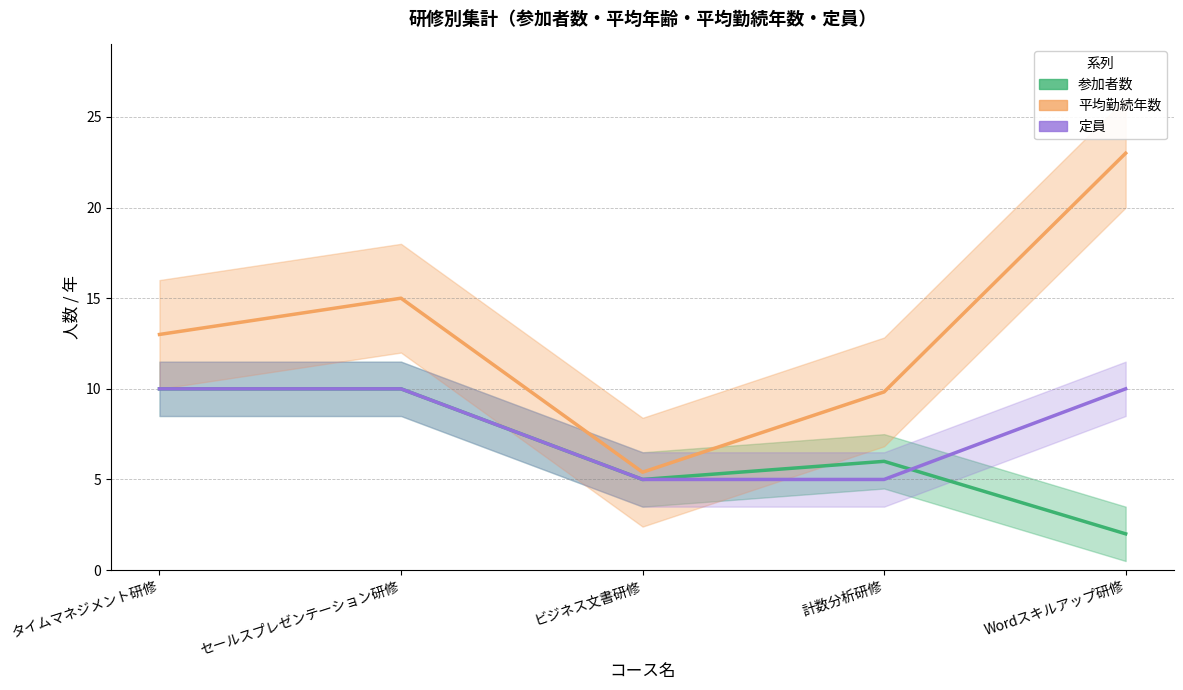

Rank the series by their maximum value, from highest to lowest.

平均勤続年数, 参加者数, 定員